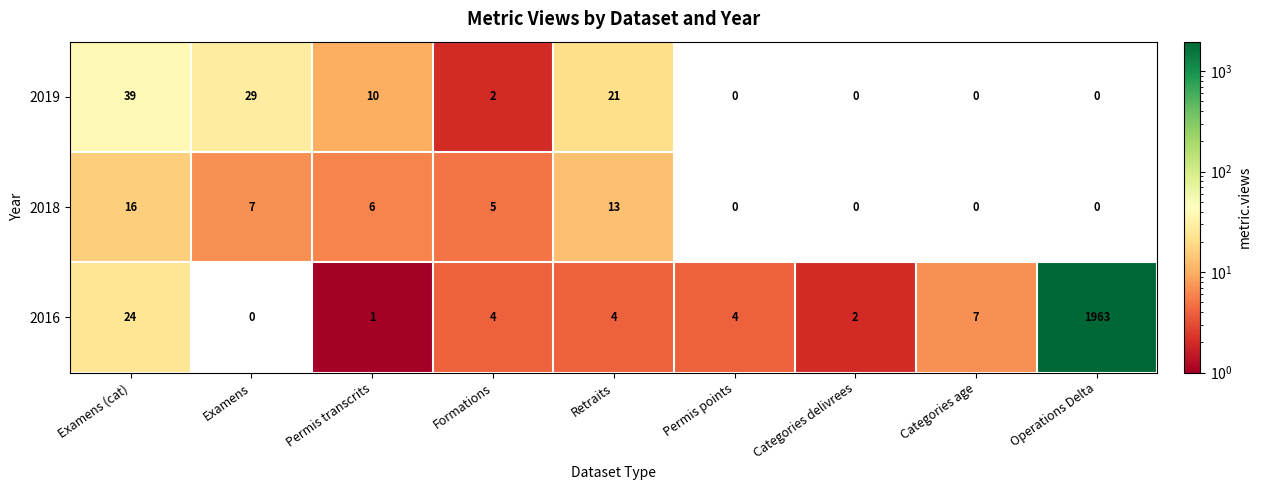

Reading left to right, what are all the values shown in this chart?

2019: 39	29	10	2	21	0	0	0	0
2018: 16	7	6	5	13	0	0	0	0
2016: 24	0	1	4	4	4	2	7	1963